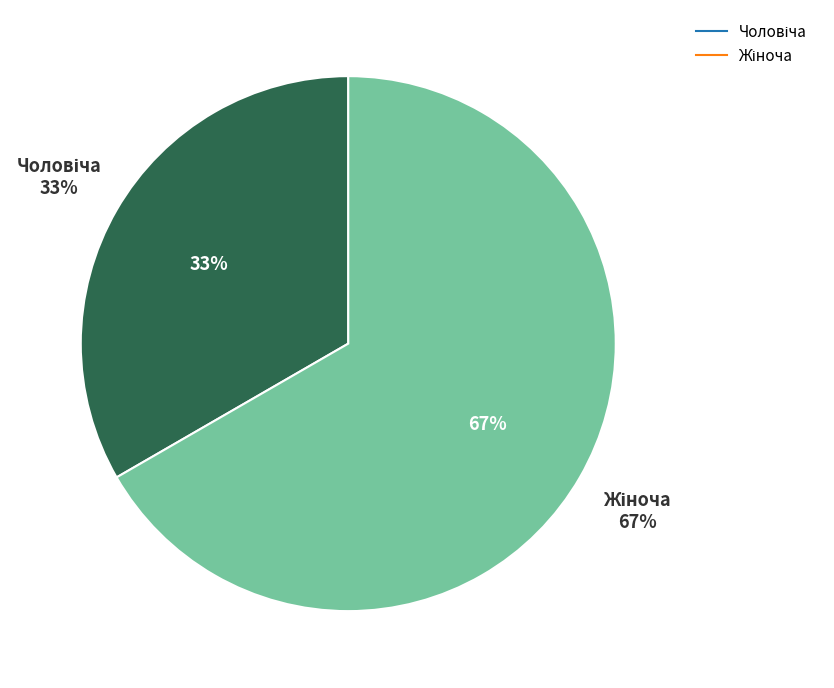

True or false: Чоловіча accounts for 43% of the total.

False